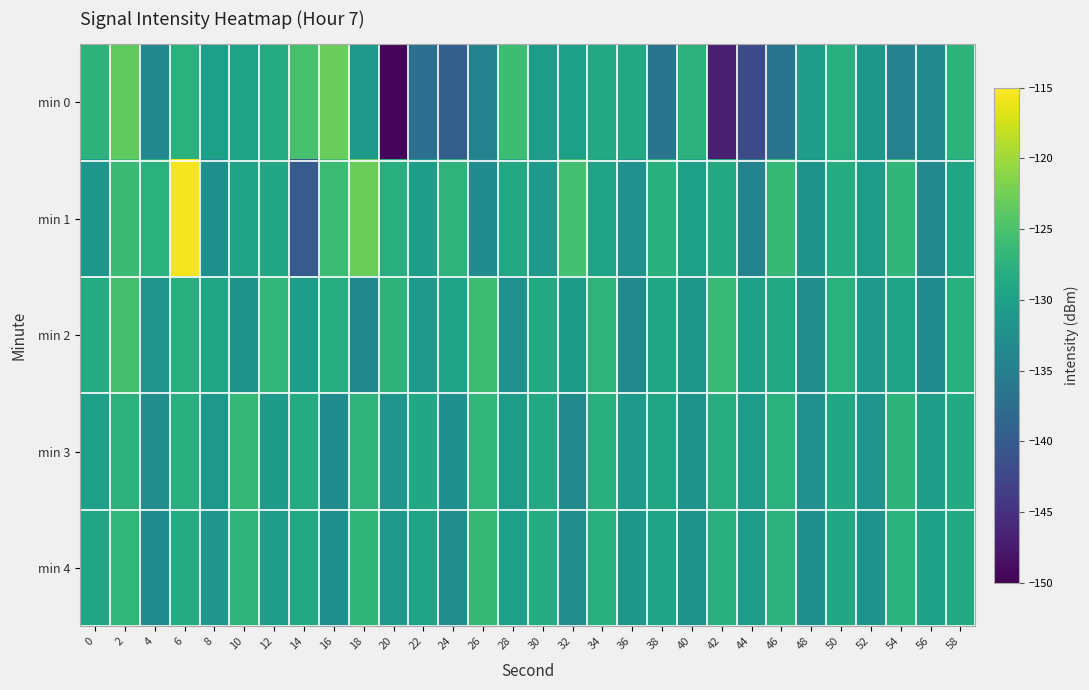

How many series are shown in this chart?

5